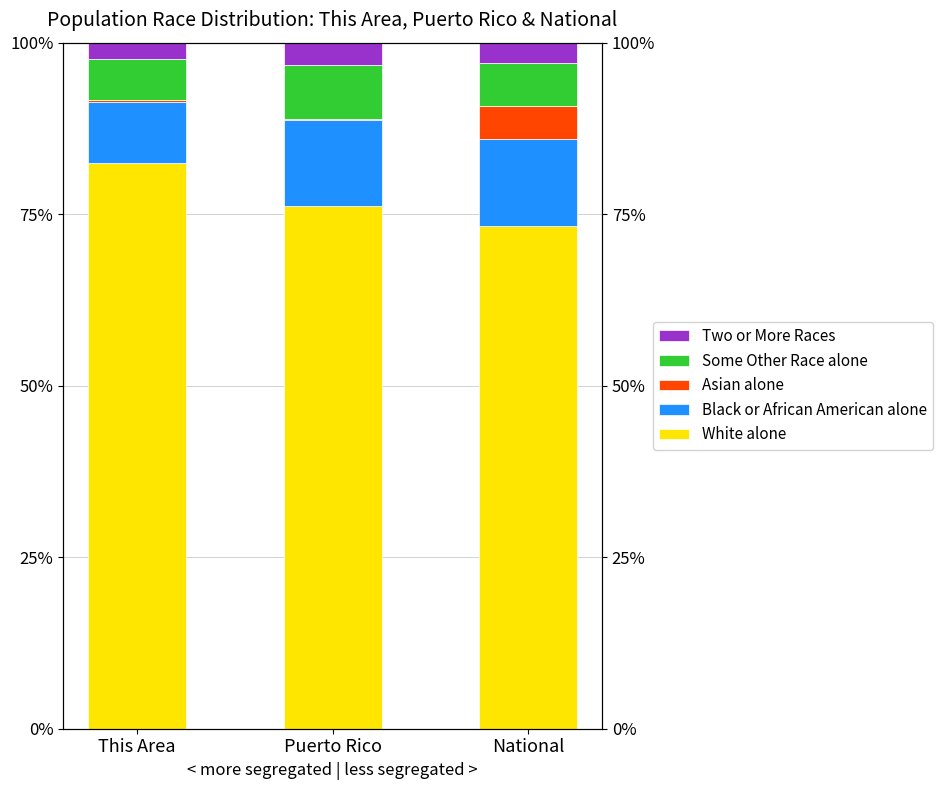

Does the chart contain any negative values?

No